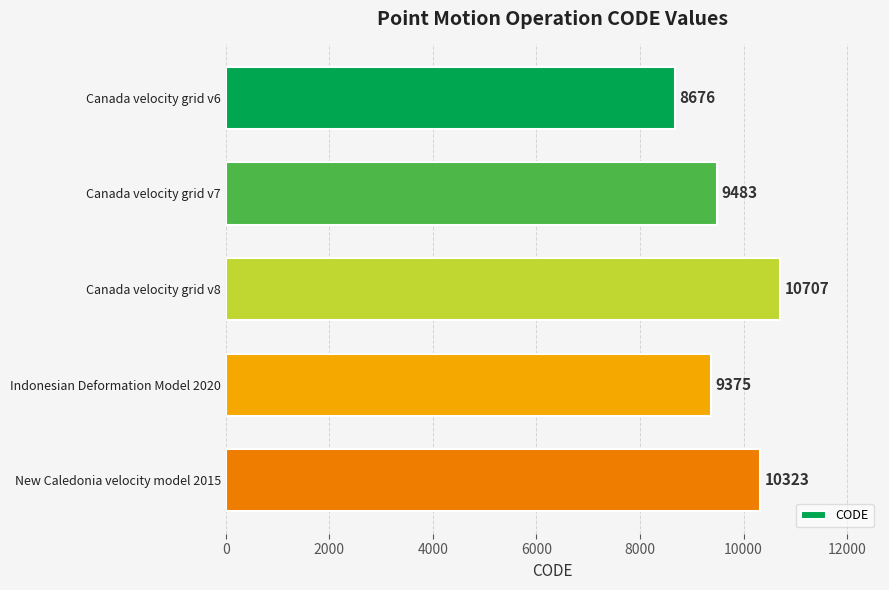

What is the sum of the values at Canada velocity grid v8 and Canada velocity grid v7?

20190